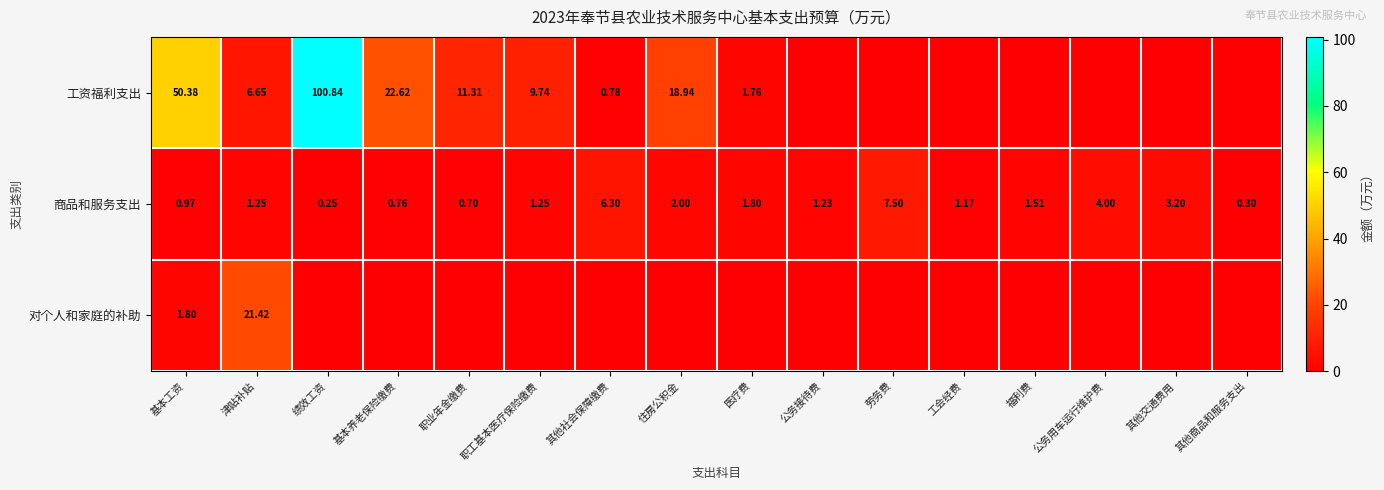

How many data points in 商品和服务支出 are above 1?

11